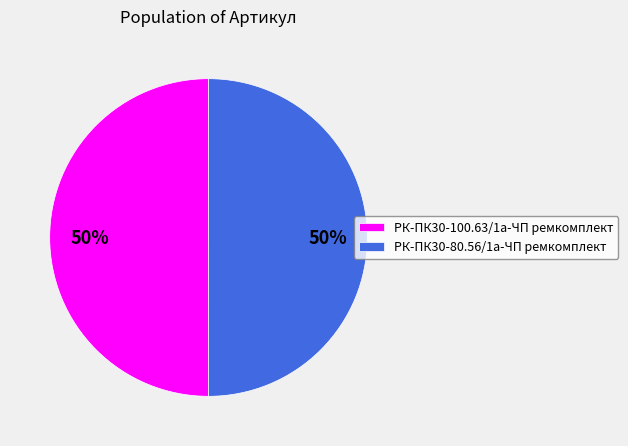

Approximately how many times larger is the value at РК-ПК30-80.56/1а-ЧП ремкомплект compared to РК-ПК30-100.63/1а-ЧП ремкомплект?

1.0